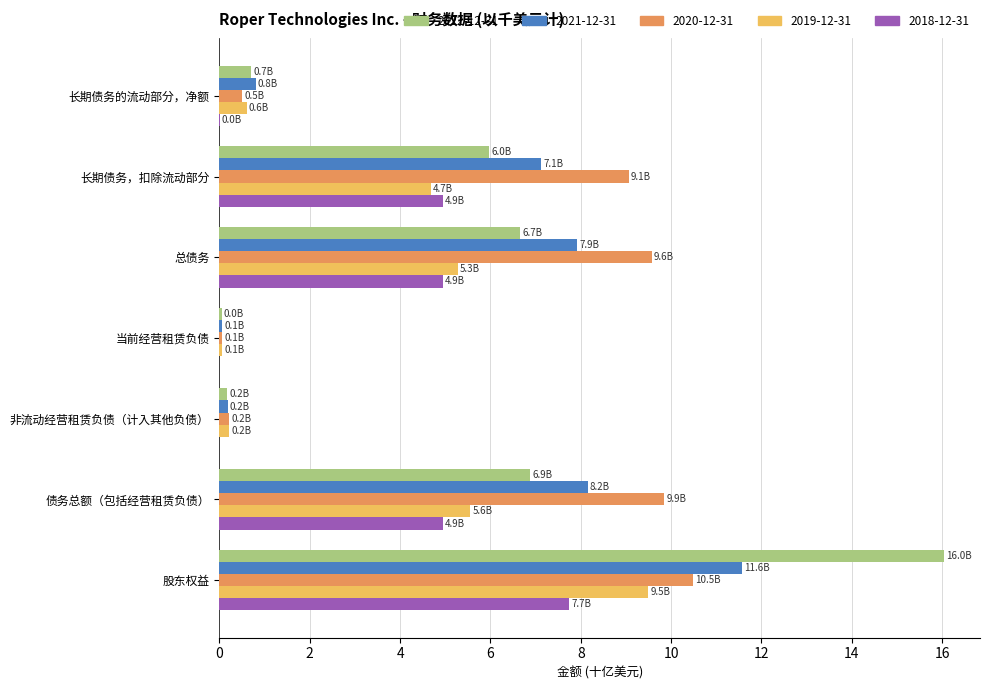

What is the sum of the 2020-12-31 values at 总债务 and 债务总额（包括经营租赁负债）?

19.4